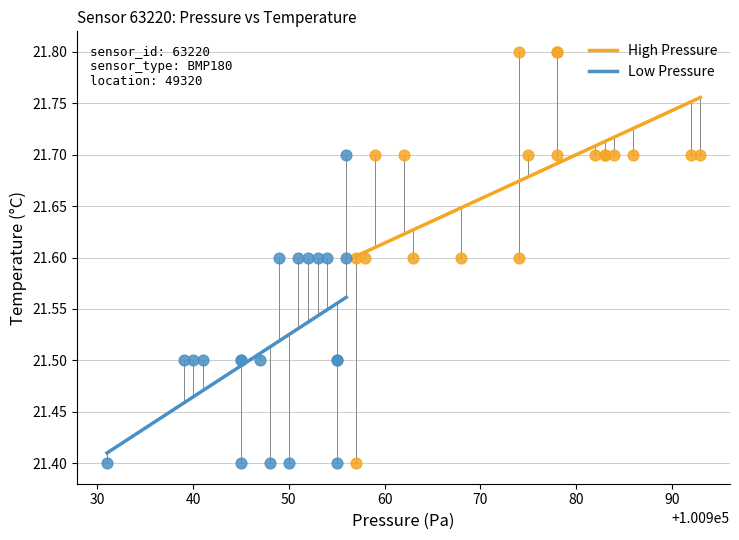

Which series has the widest spread of Y values?

High Pressure